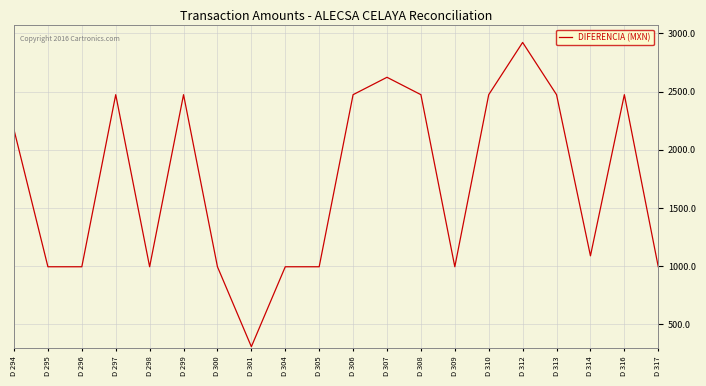

What is the difference between the second highest and second lowest values?

1629.0